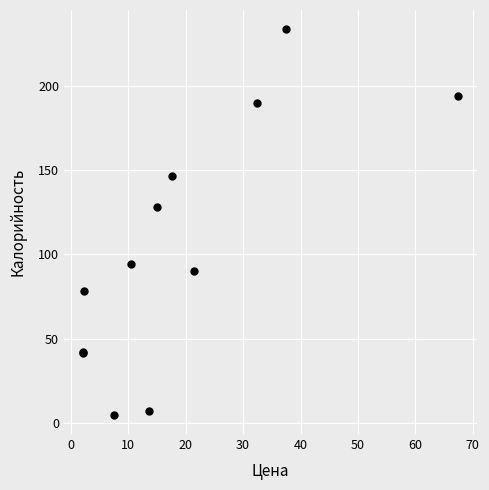

What Y value in the scatter plot is closest to 119?

128.3